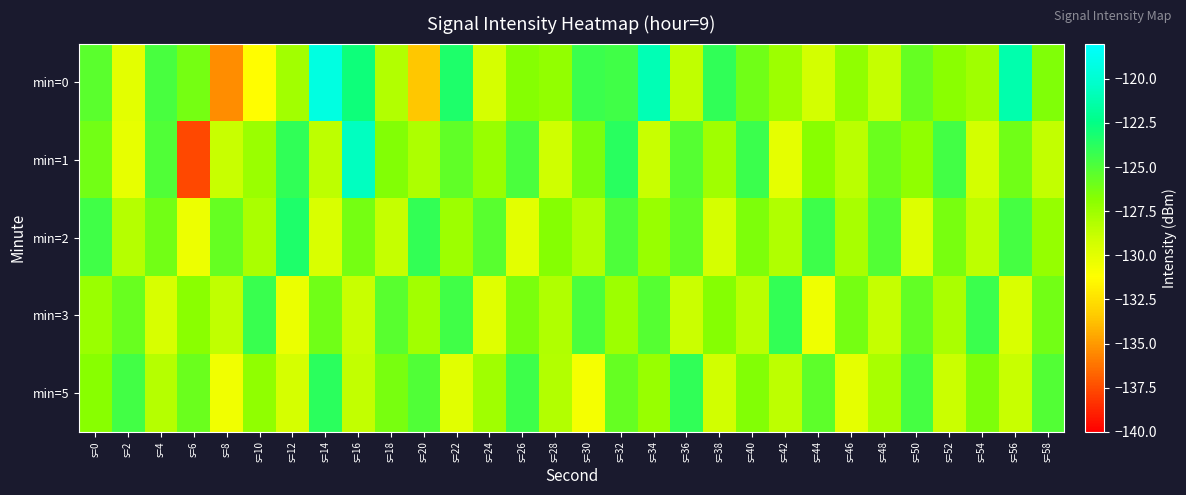

List the series in order of their peak value, lowest first.

min=3, min=5, min=2, min=1, min=0